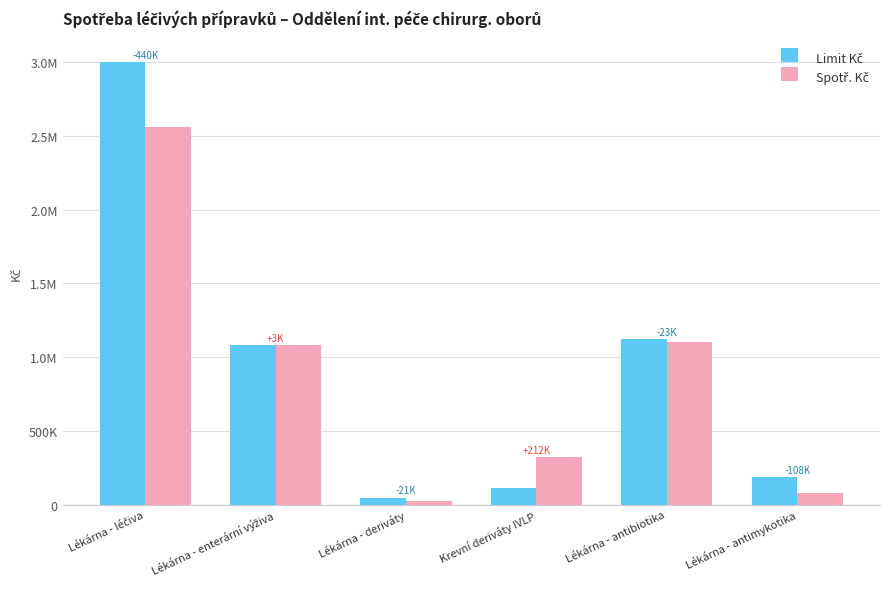

Are the bars grouped side by side (vs. stacked)?

Yes